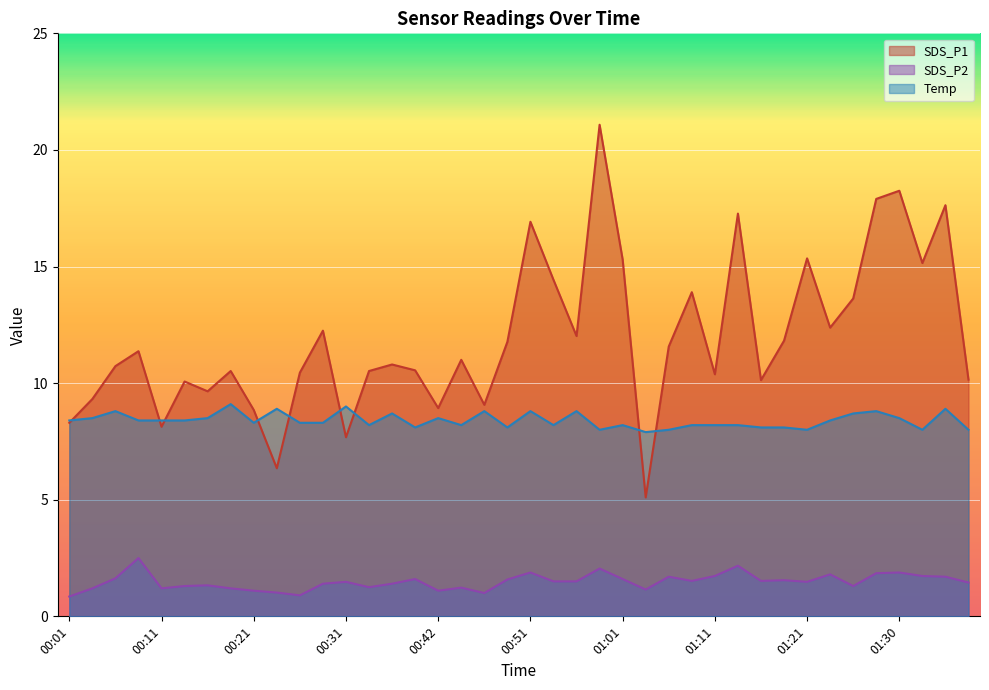

How many values in the Temp series are below 8?

1